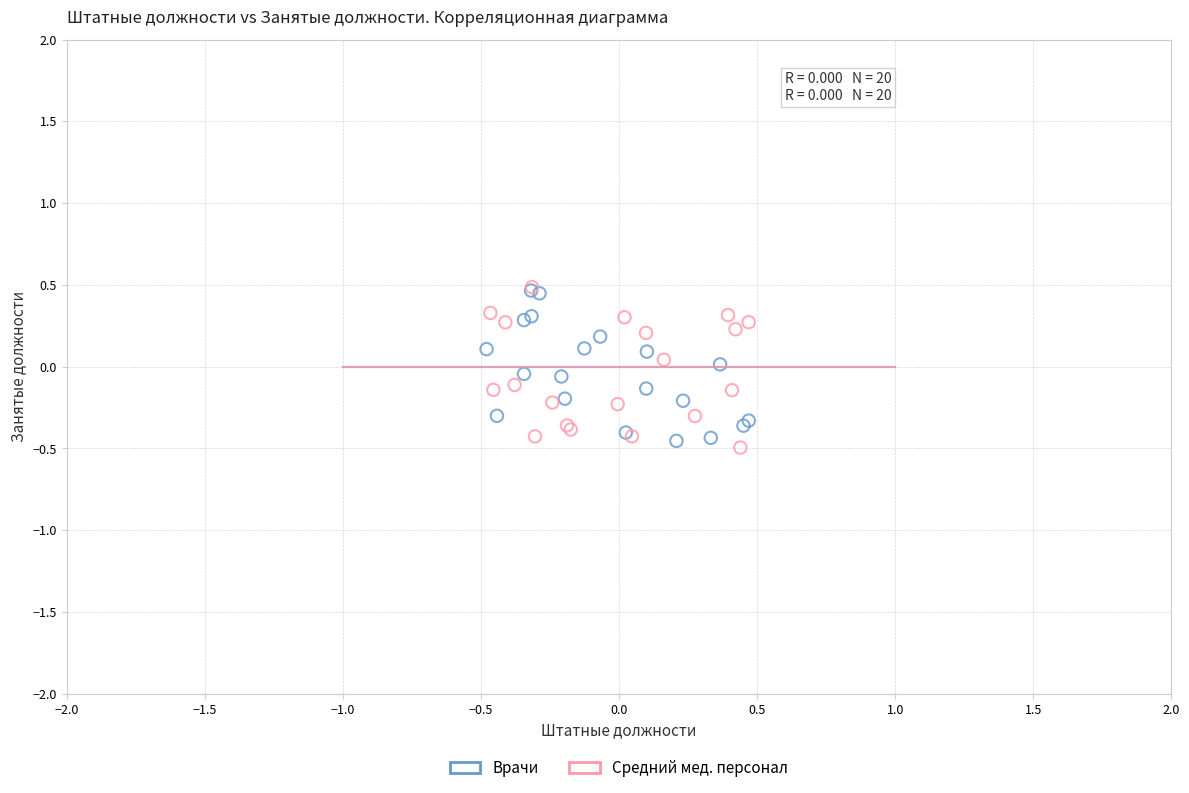

What are all the series names shown in the legend?

Врачи, Средний мед. персонал